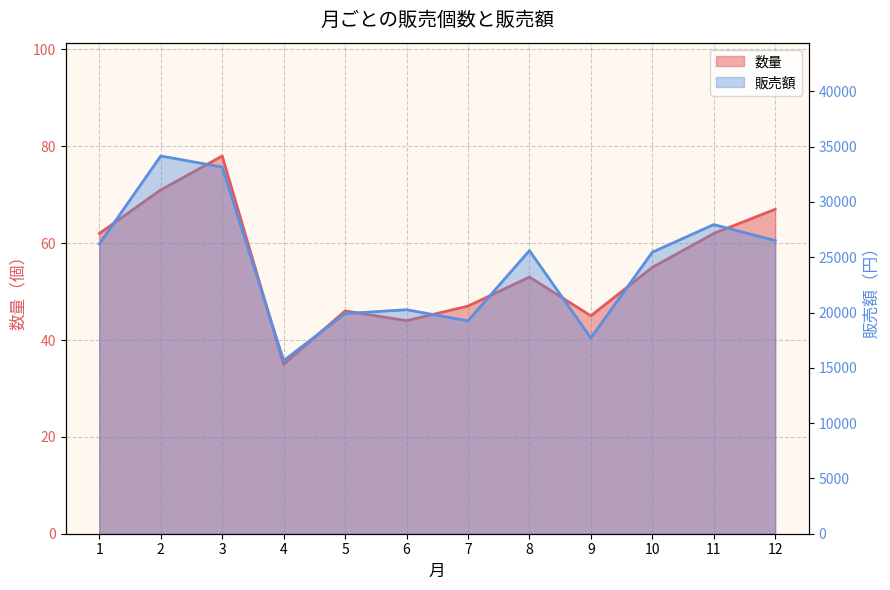

How many data points does each series have?

12